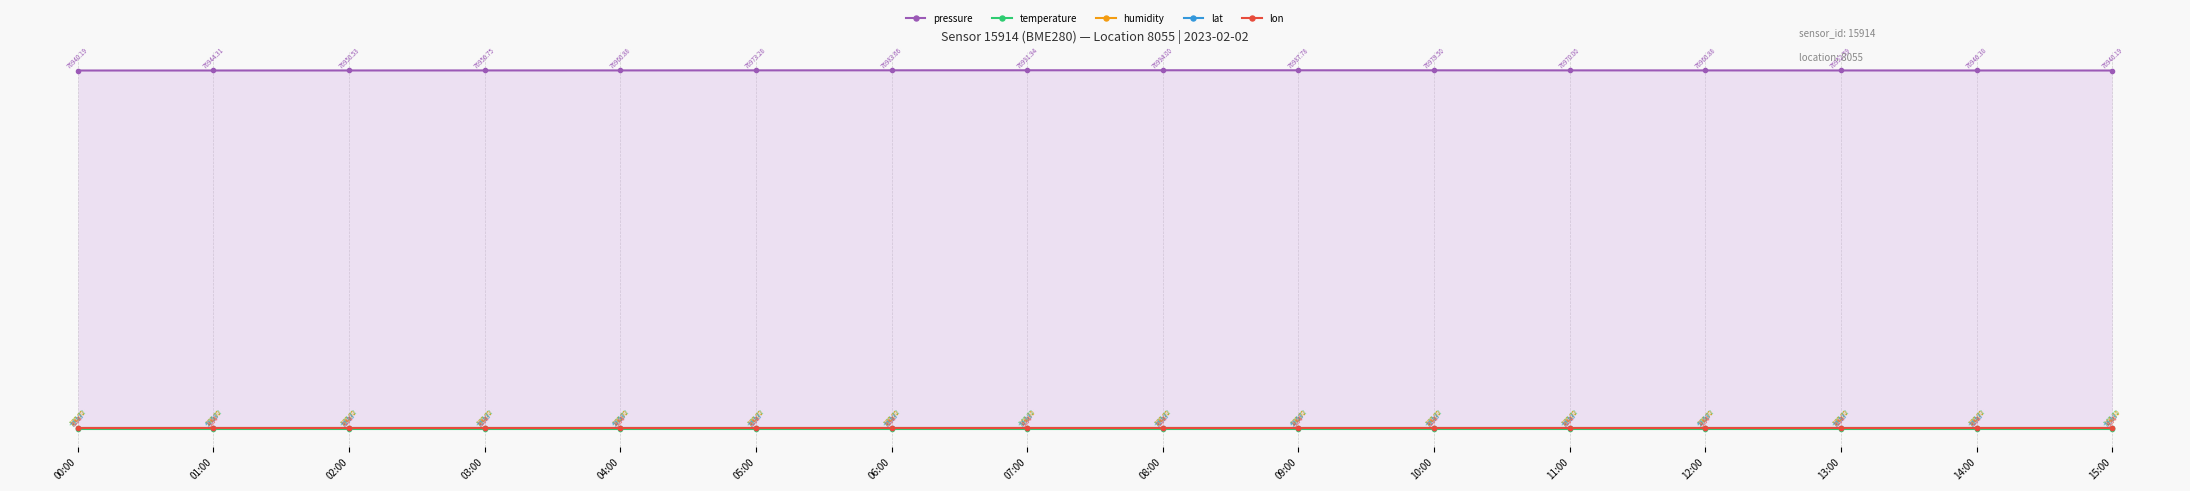

Reading left to right, extract all data points from this chart.

pressure: 1.0	1.0	1.0	1.0	1.0	1.0	1.0	1.0	1.0	1.0	1.0	1.0	1.0	1.0	1.0	1.0
temperature: 0.0	0.0	0.0	0.0	0.0	0.0	0.0	0.0	0.0	0.0	0.0	0.0	0.0	0.0	0.0	0.0
humidity: 0.0	0.0	0.0	0.0	0.0	0.0	0.0	0.0	0.0	0.0	0.0	0.0	0.0	0.0	0.0	0.0
lat: 0.0	0.0	0.0	0.0	0.0	0.0	0.0	0.0	0.0	0.0	0.0	0.0	0.0	0.0	0.0	0.0
lon: 0.0	0.0	0.0	0.0	0.0	0.0	0.0	0.0	0.0	0.0	0.0	0.0	0.0	0.0	0.0	0.0